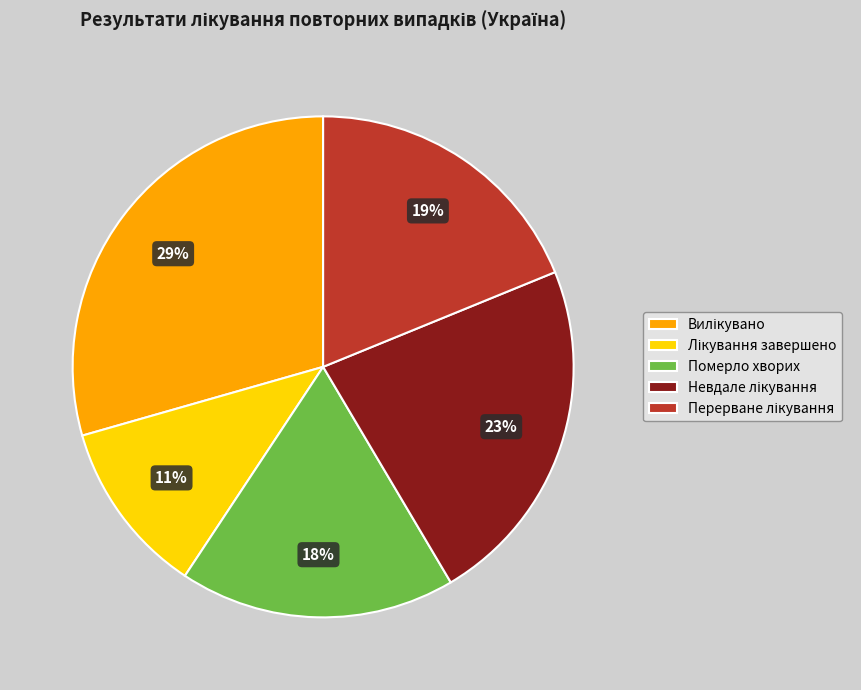

Does Померло хворих represent more than half of the total?

No